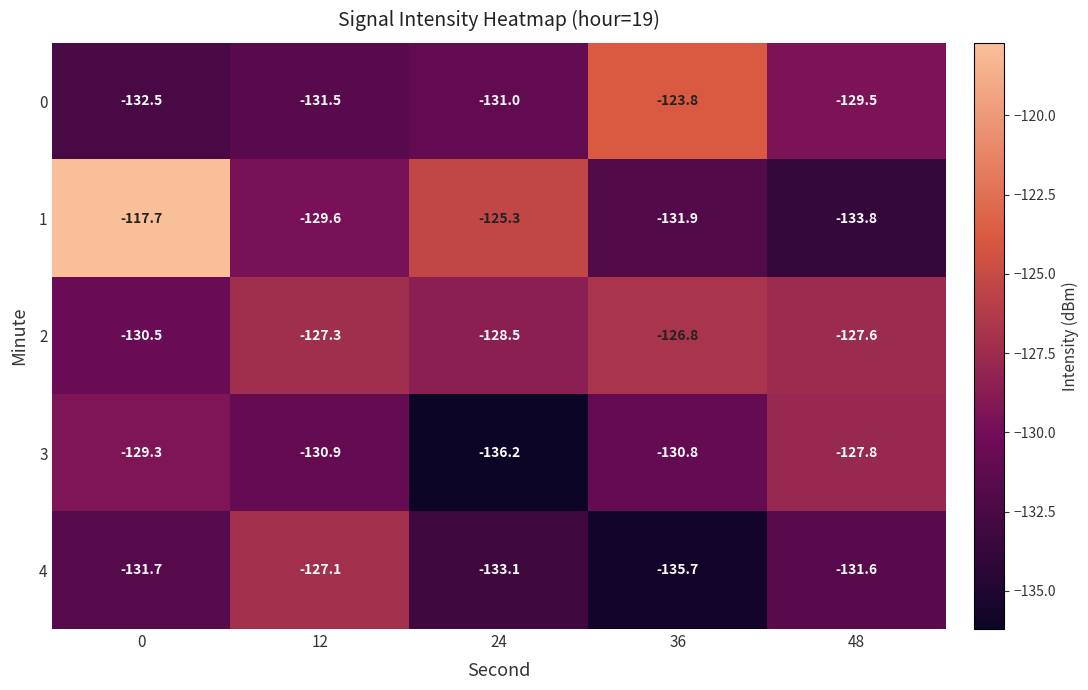

At which label is 2 closest to -128?

48